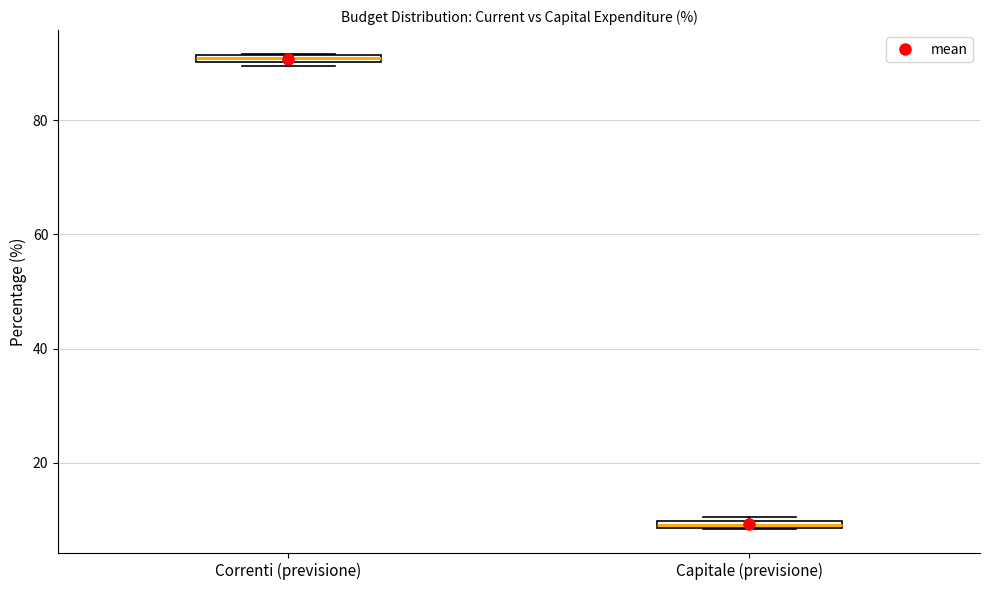

Where is the upper edge of the box for Correnti (previsione) on the y-axis? The values are not printed on the chart, so give them approximately, as read against the axis.

92